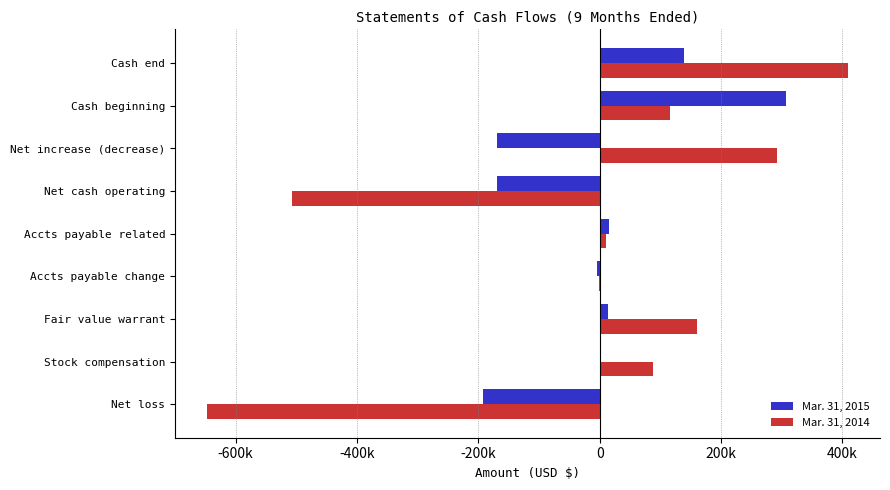

What are all the series names shown in the legend?

Mar. 31, 2015, Mar. 31, 2014